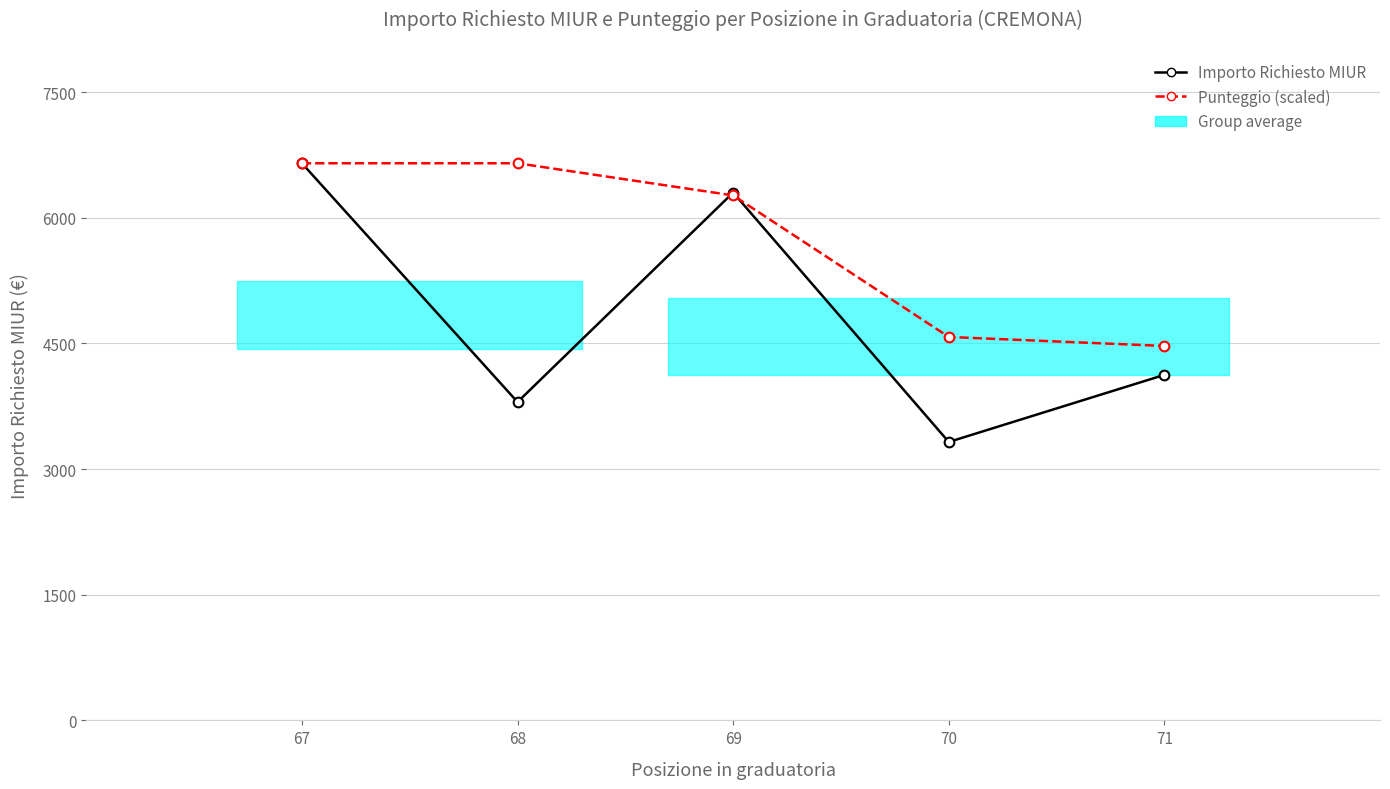

At which category does the chart reach its minimum across all series?

70